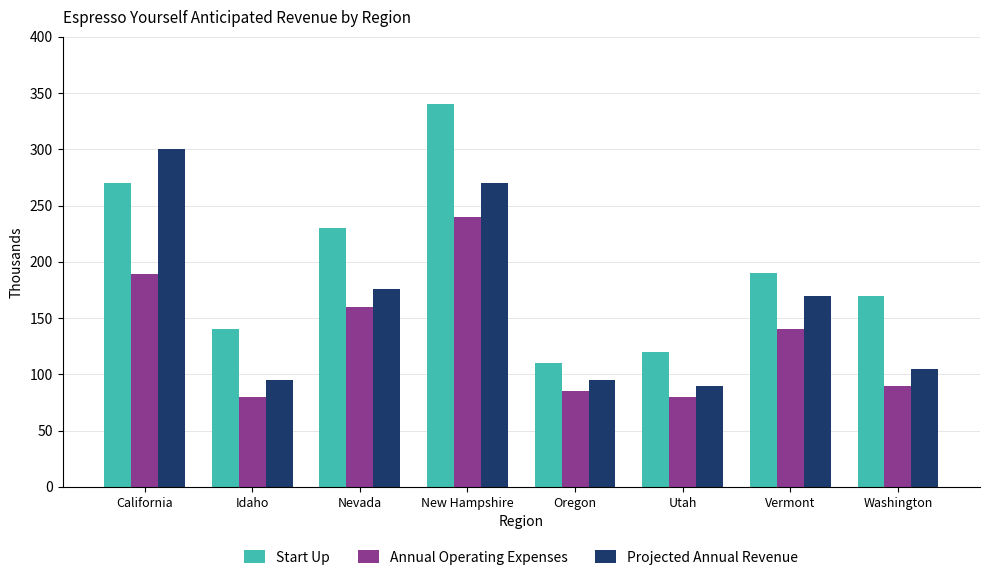

What is the sum of the Annual Operating Expenses values at Idaho and New Hampshire?

320